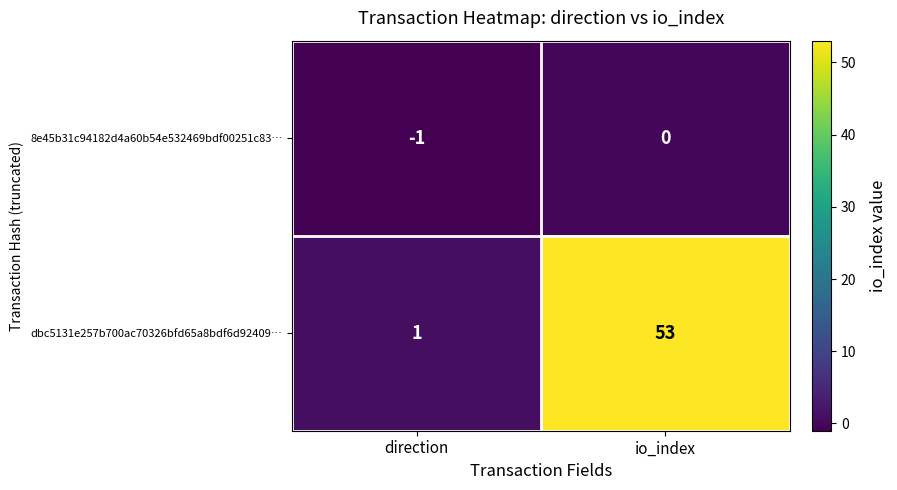

At which category does the chart reach its peak across all series?

io_index